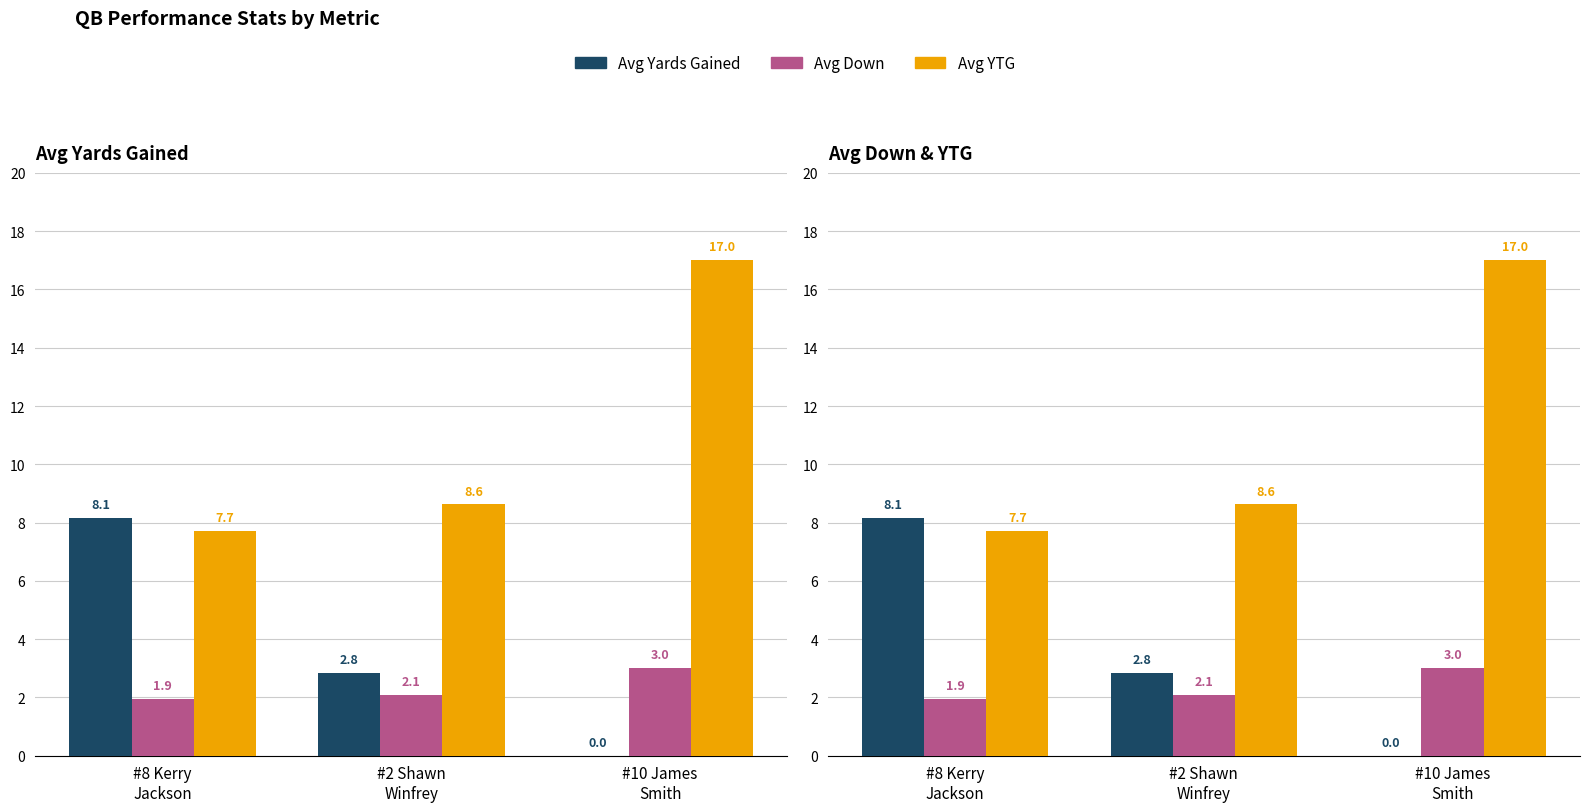

Read the Avg YTG value at #2 Shawn
Winfrey.

8.6